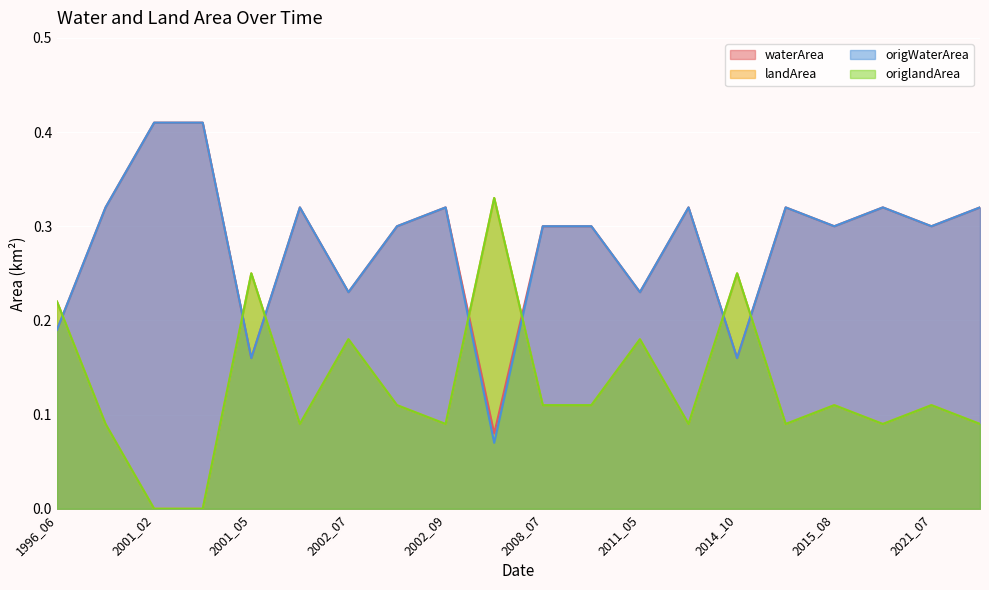

Which label corresponds to the largest value in the chart?

2001_02